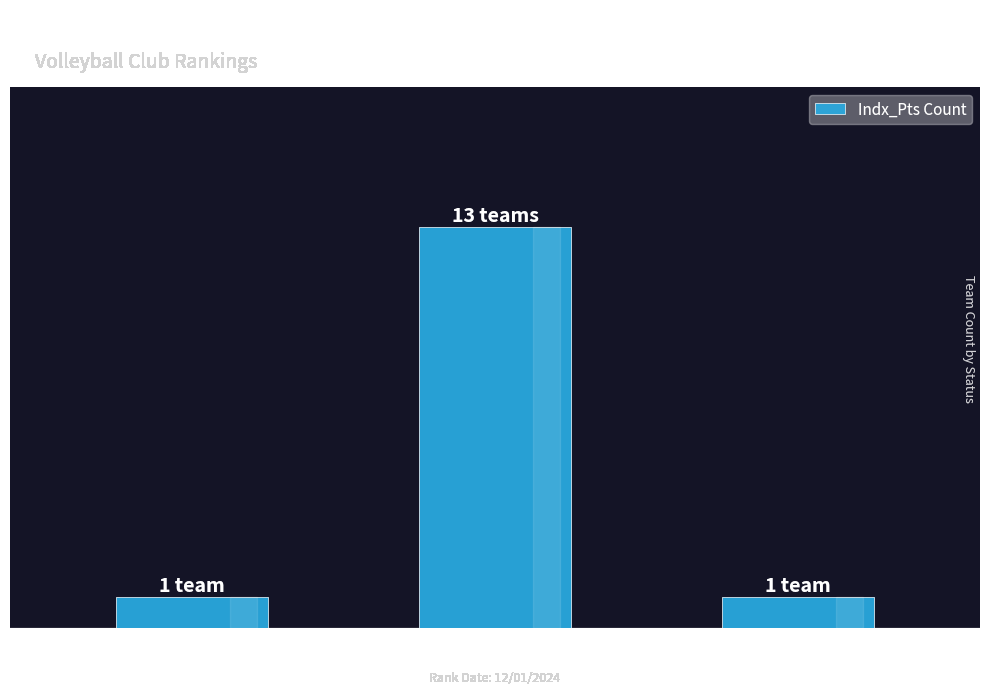

Are the bars grouped side by side (vs. stacked)?

No